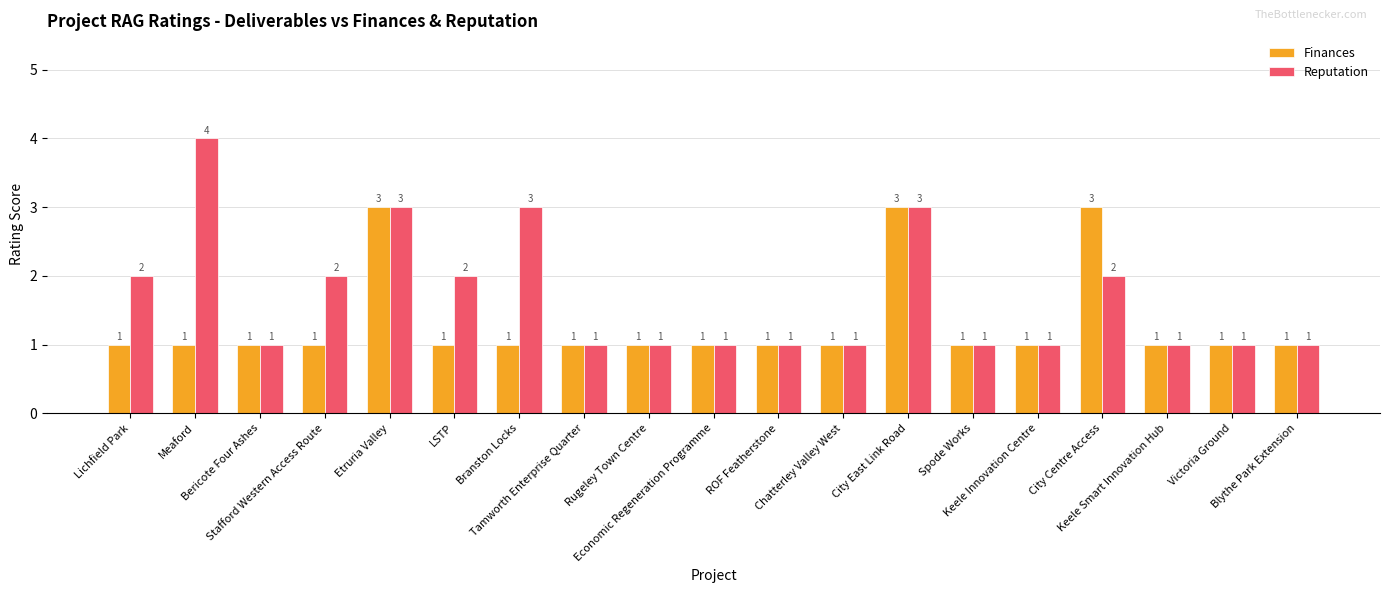

Which series has the largest total across all categories?

Reputation